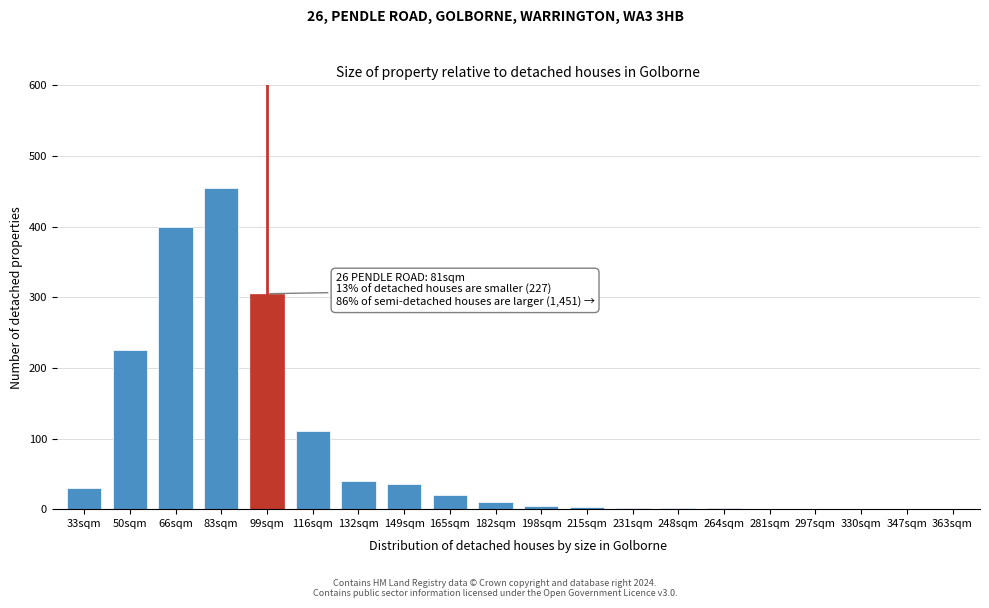

Which has a higher value, 83sqm or 99sqm?

83sqm